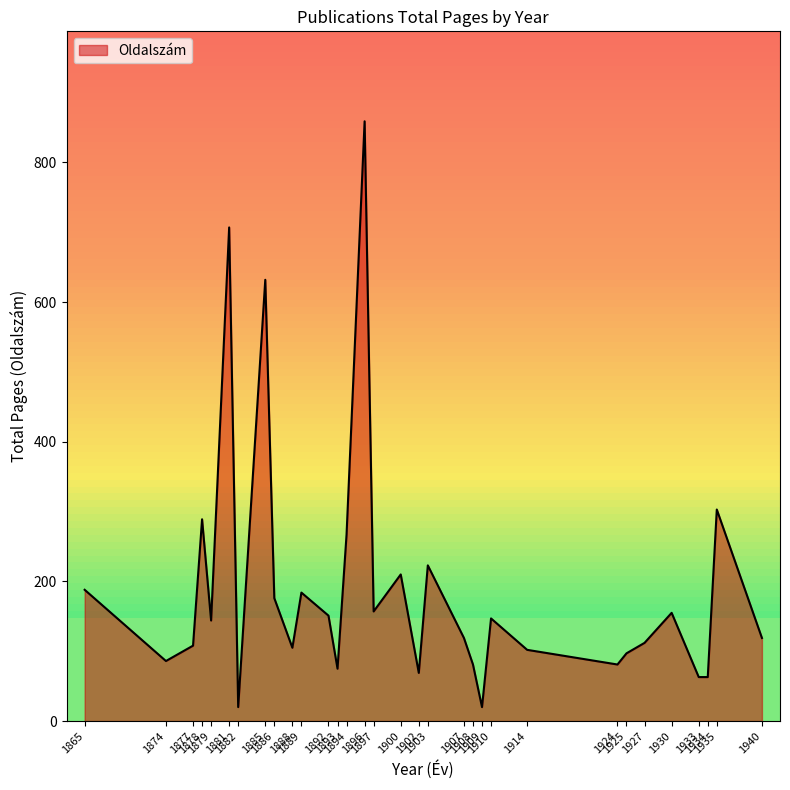

What is the change in value from 1892 to 1896?

+708